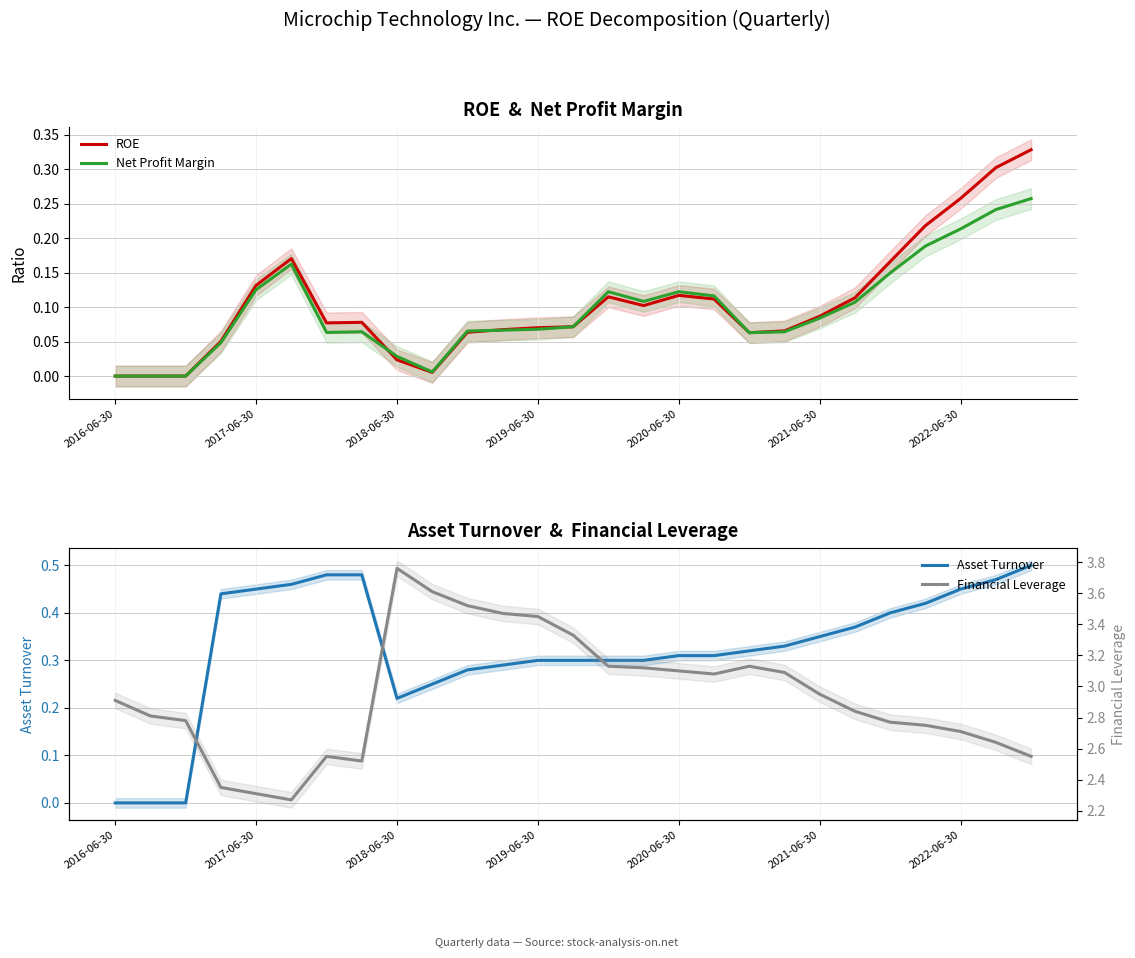

Which series has the widest spread of values?

Financial Leverage